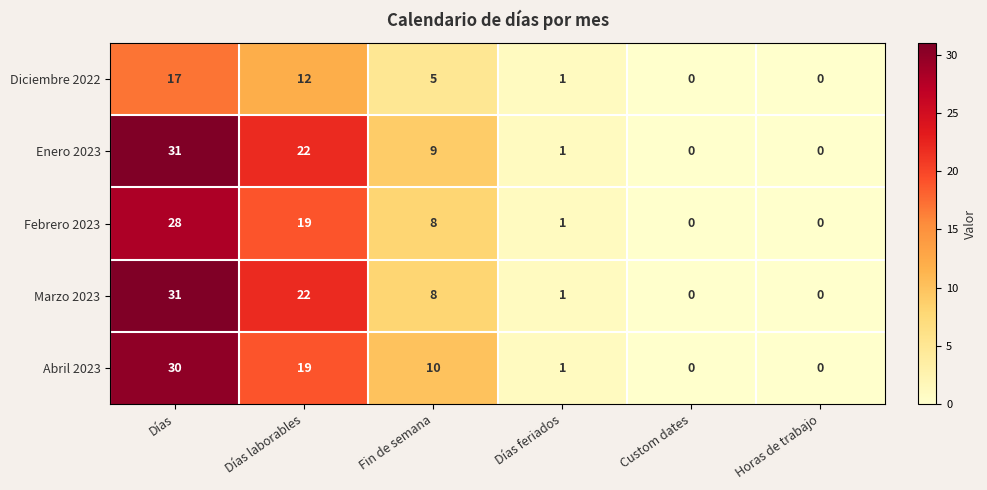

What is the approximate value of Abril 2023 at Días?

30